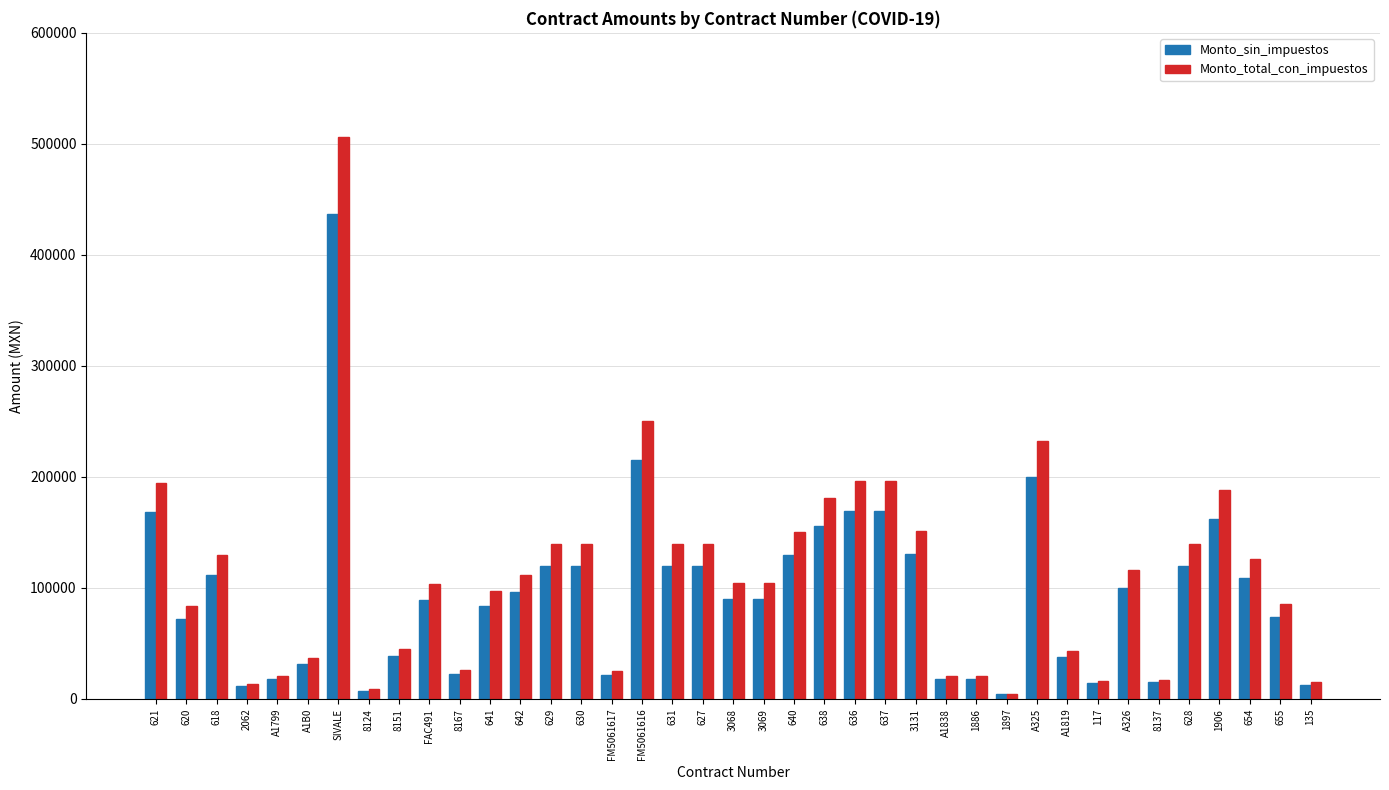

Which category has the highest value in the Monto_sin_impuestos series?

SIVALE